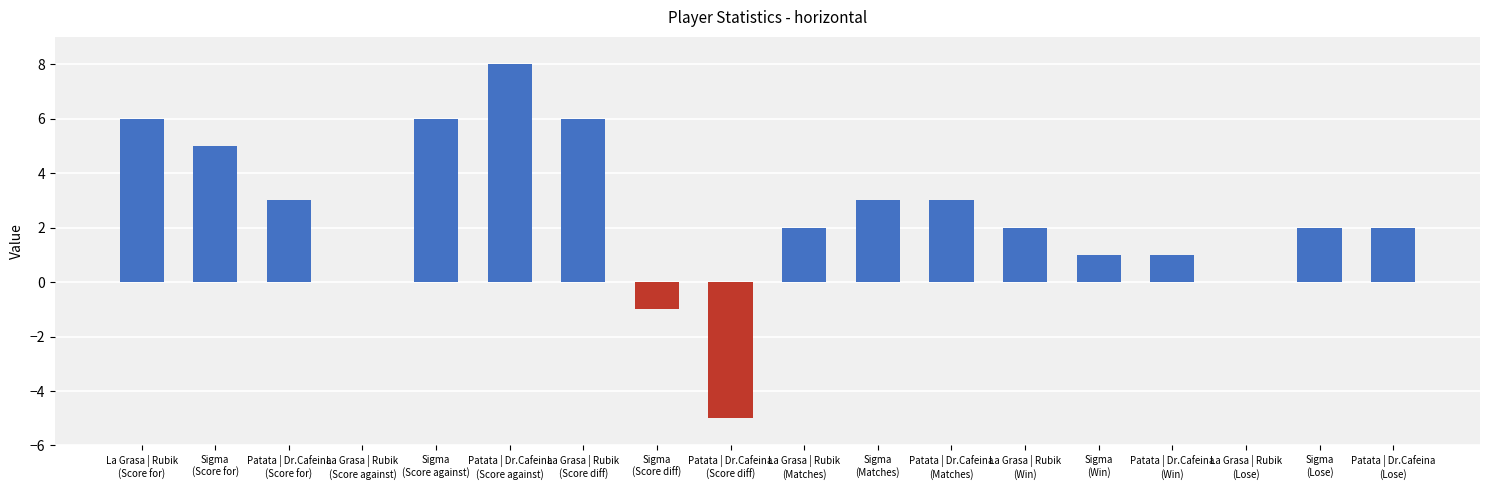

What is the greatest value displayed?

8